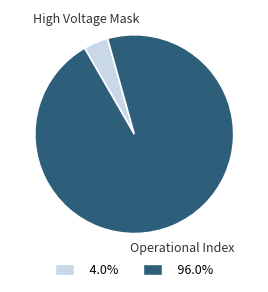

What is the largest slice in the pie chart?

Operational Index